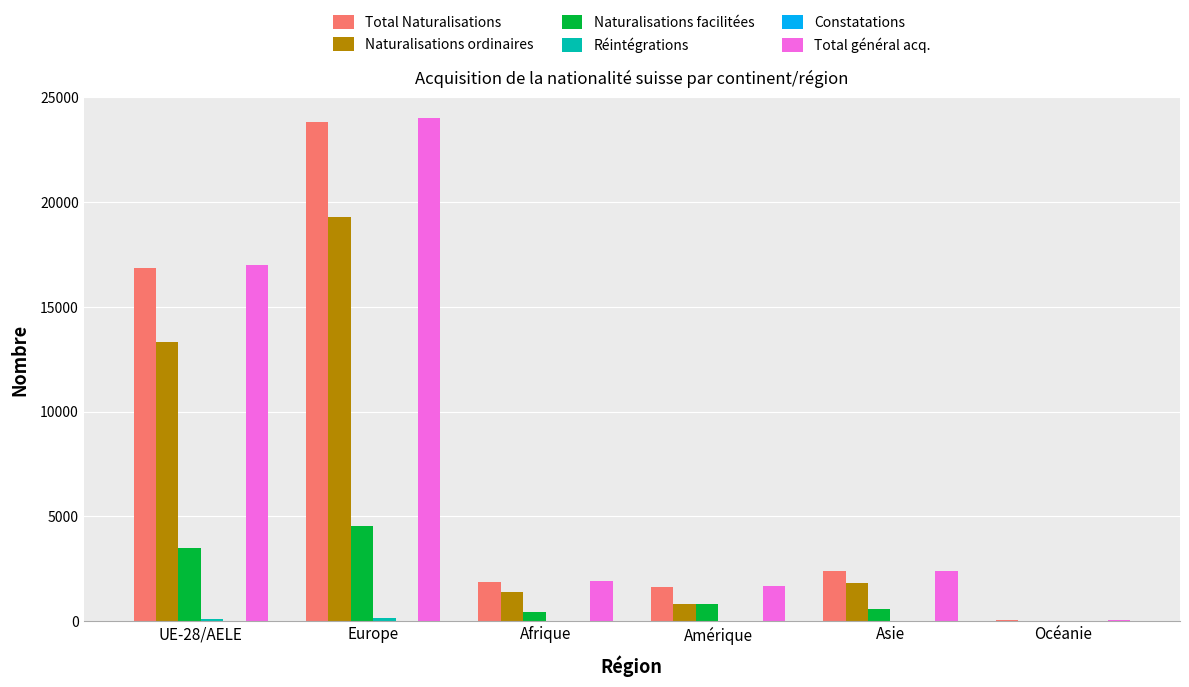

How many series are shown in this chart?

6